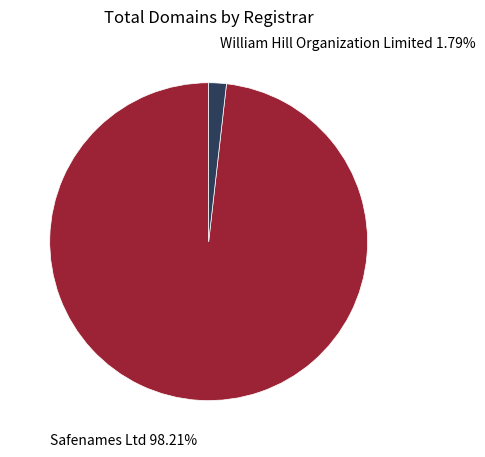

Which category has the biggest portion of the pie?

Safenames Ltd